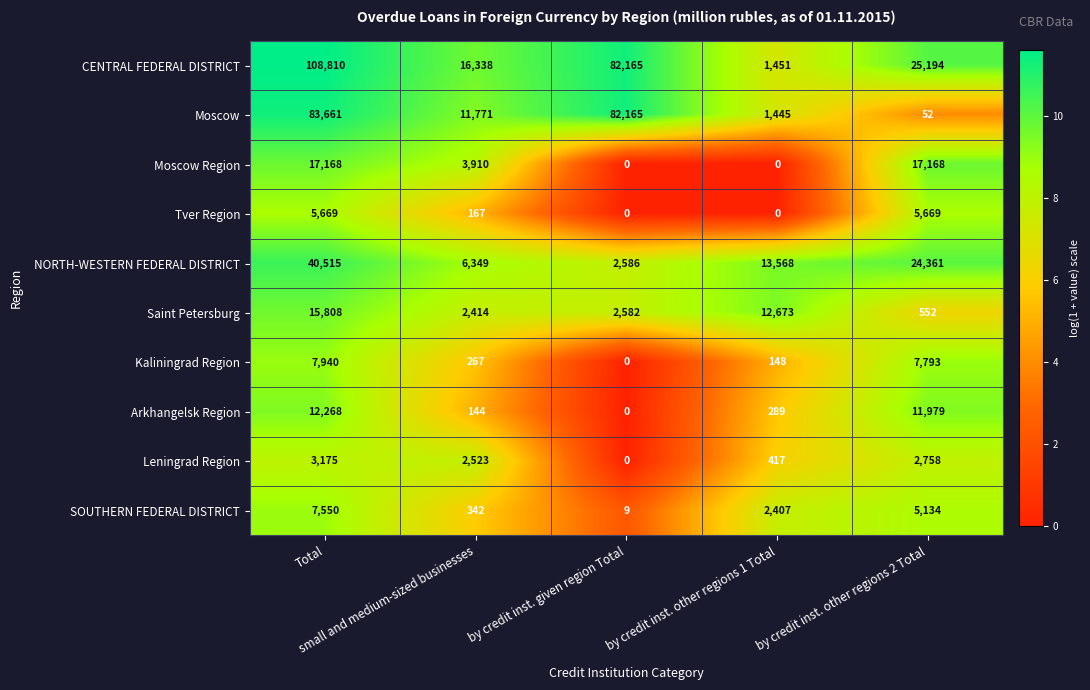

What is the highest value of the Moscow series?

83661